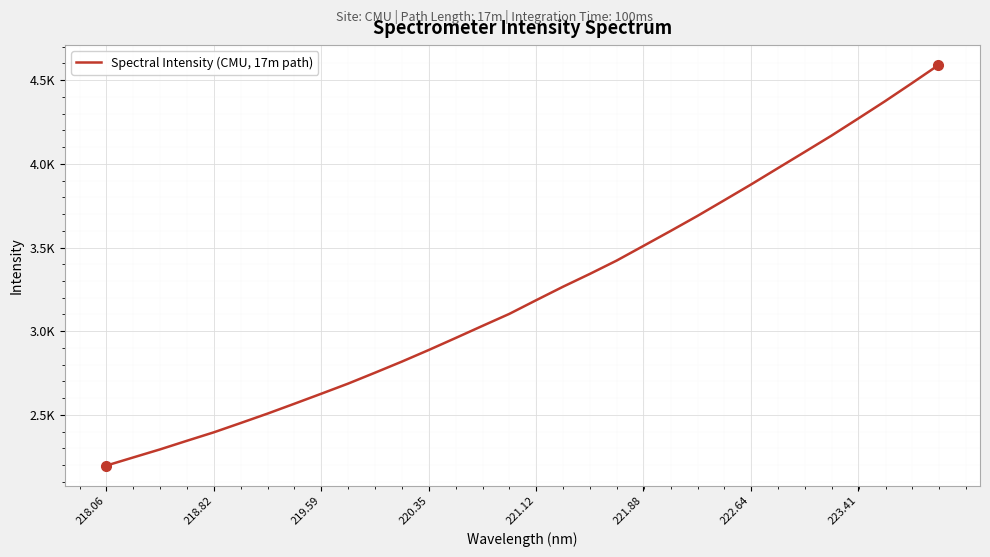

What is the sum of all values?

103464.2